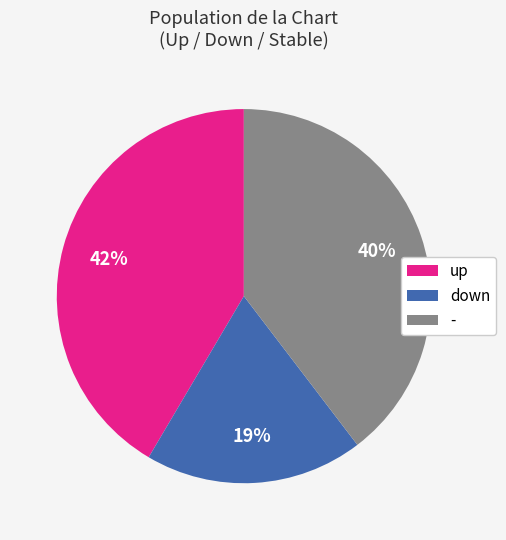

To the nearest percent, what percentage of the pie is up?

42%